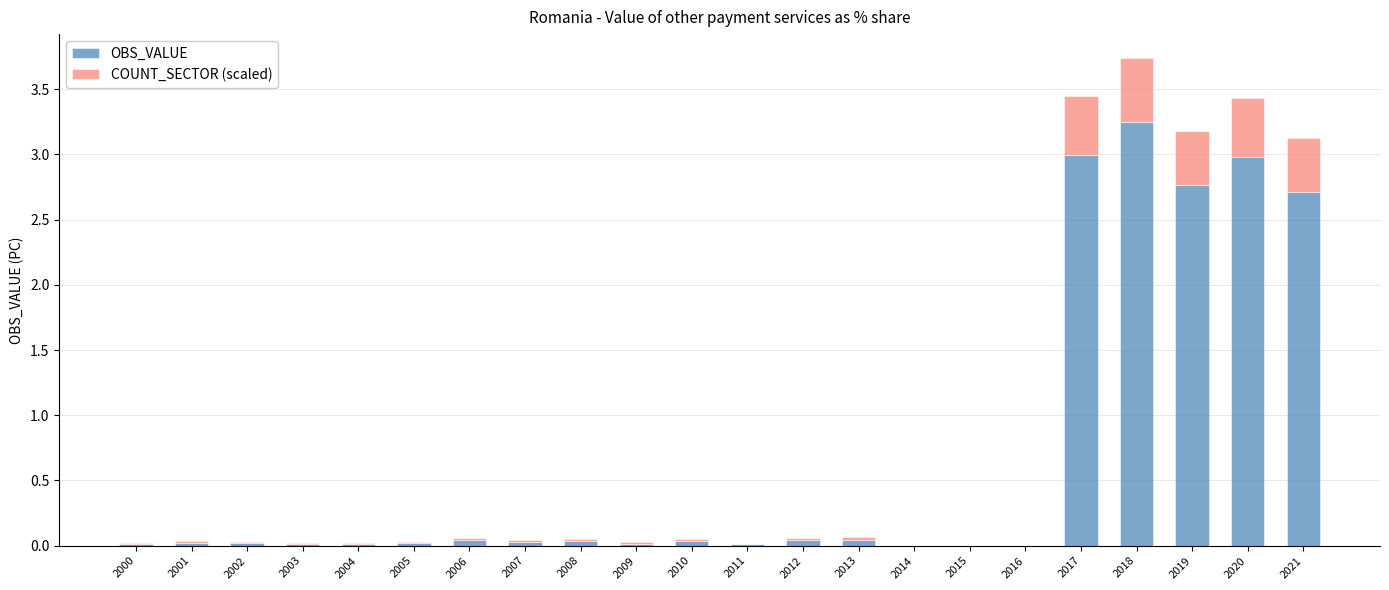

At which label does OBS_VALUE reach its peak?

2018